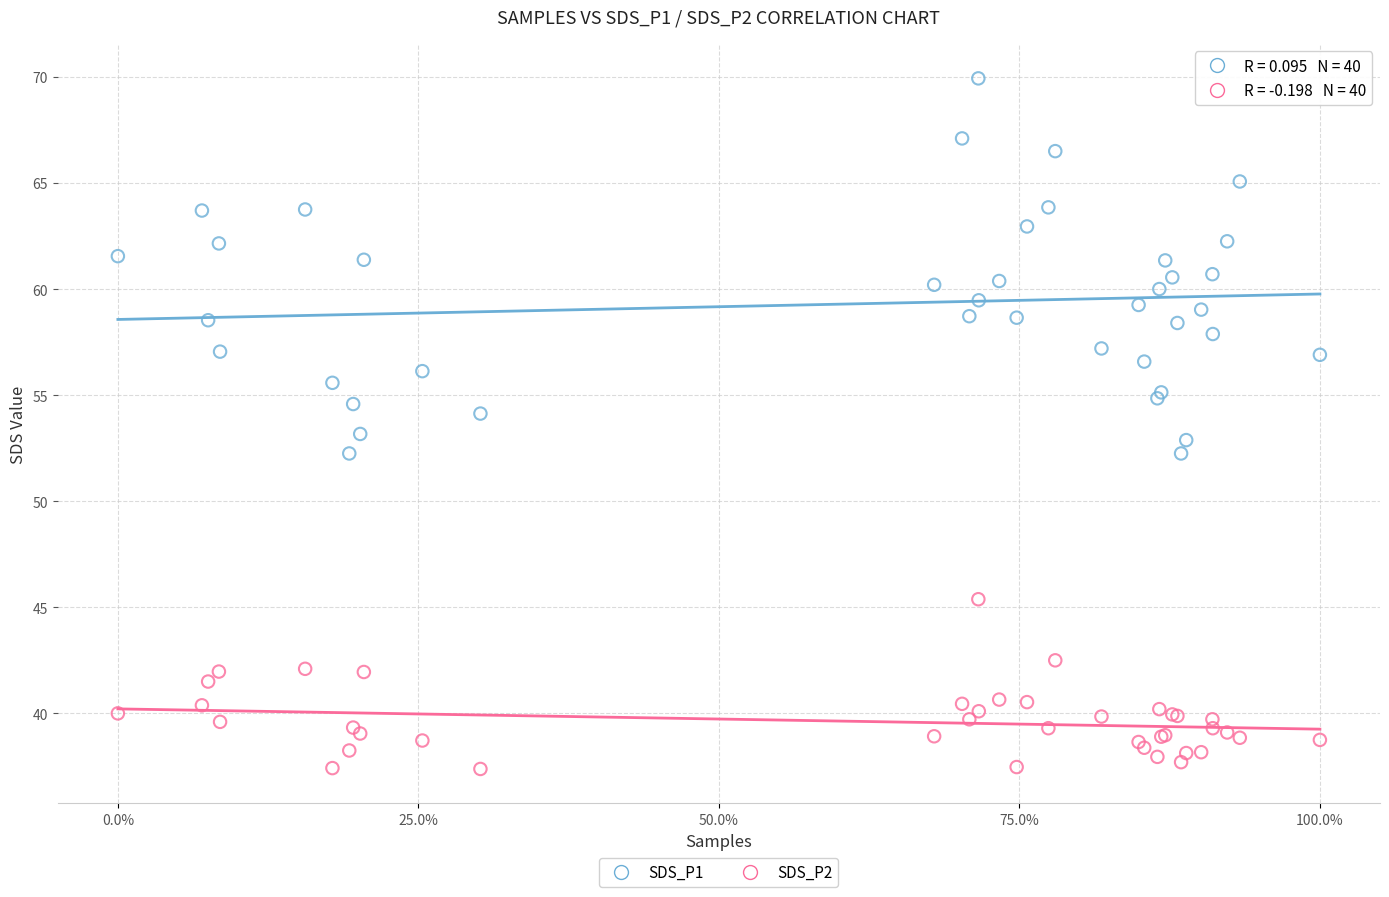

Which series reaches the maximum Y coordinate?

SDS_P1